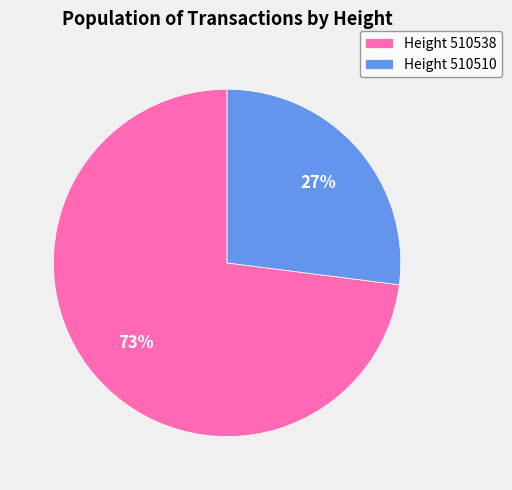

Rank the categories by value from lowest to highest.

Height 510510, Height 510538